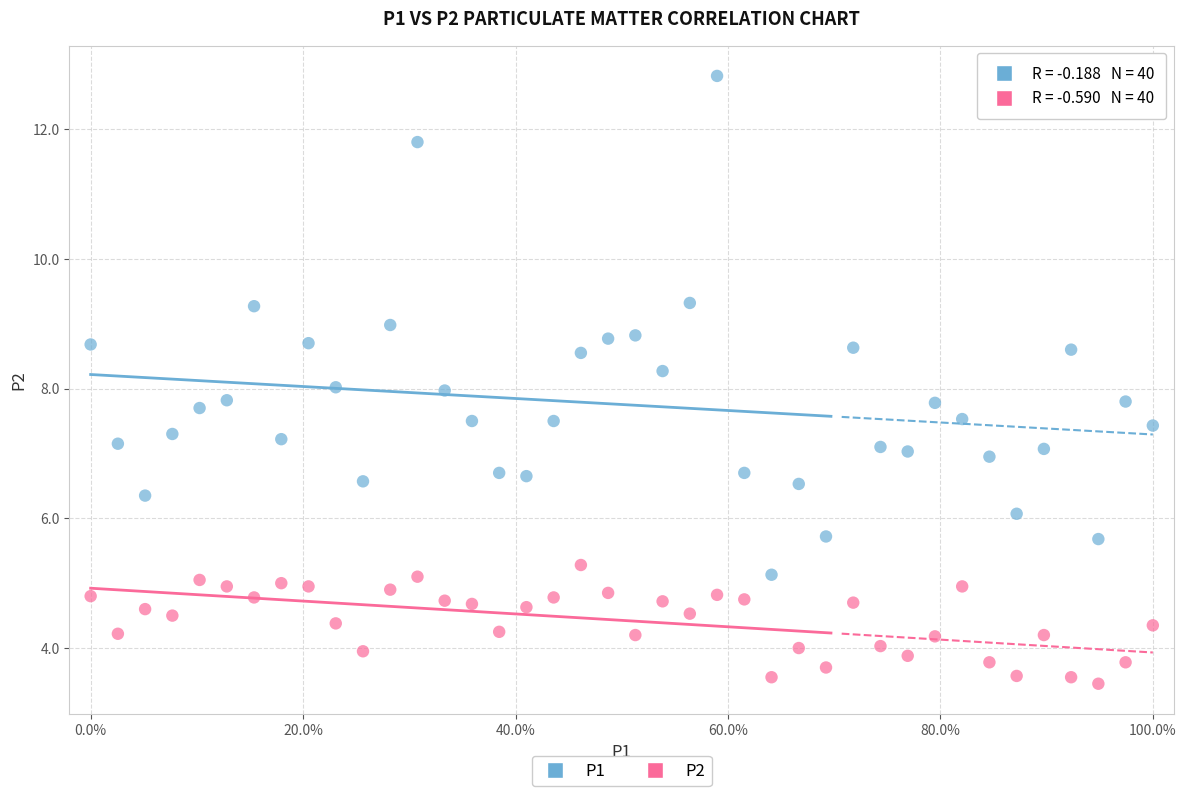

Across all data points, what is the range of Y values (max minus min)?

9.4